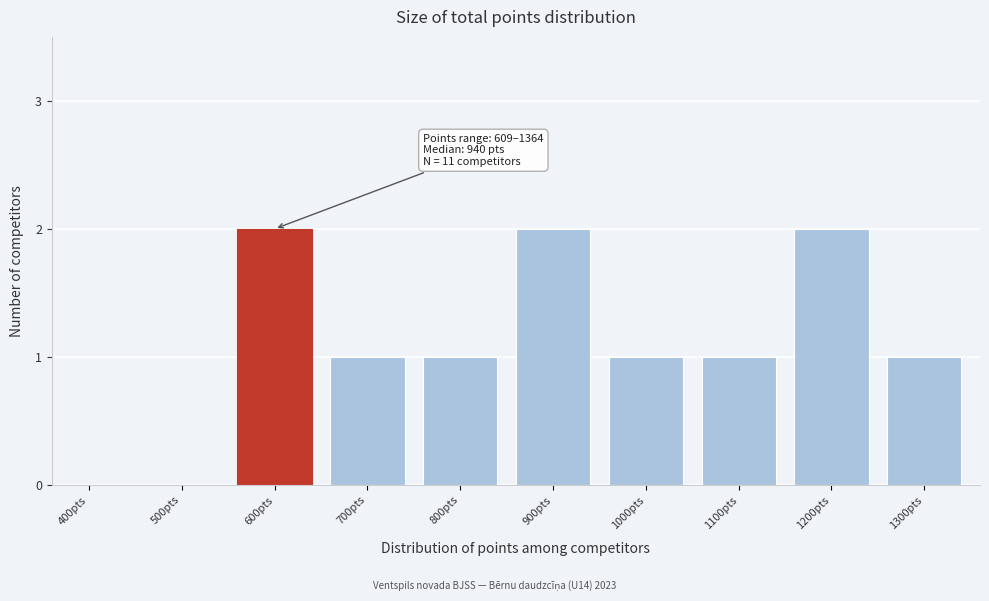

Reading left to right, transcribe all the data shown in this chart.

400pts=0	500pts=0	600pts=2	700pts=1	800pts=1	900pts=2	1000pts=1	1100pts=1	1200pts=2	1300pts=1